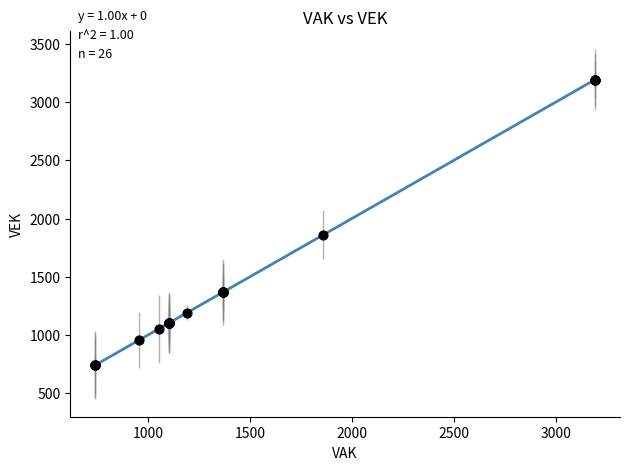

What Y value in the scatter plot is closest to 1967?

1860